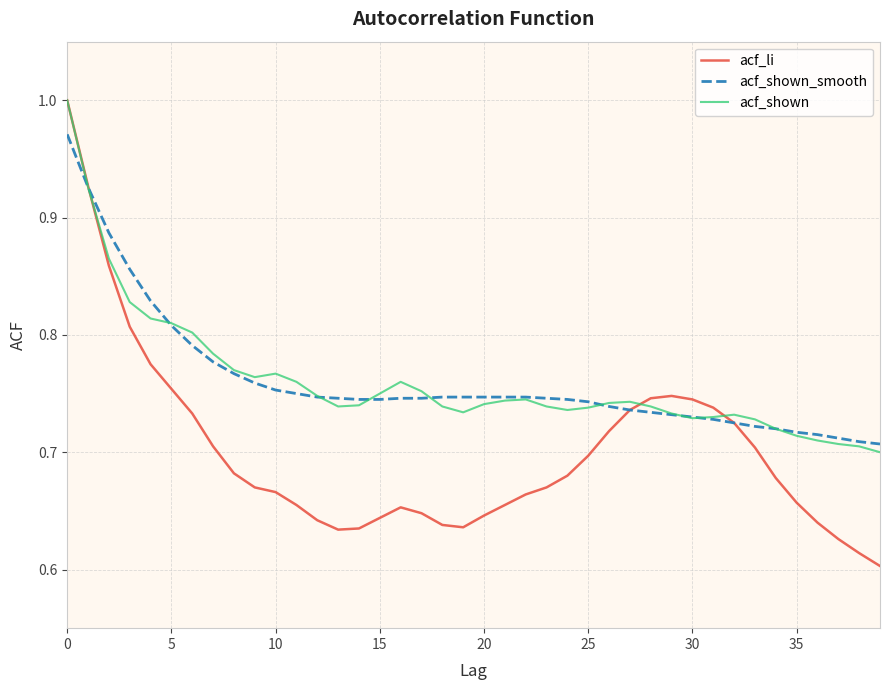

Which series has the widest spread of values?

acf_li